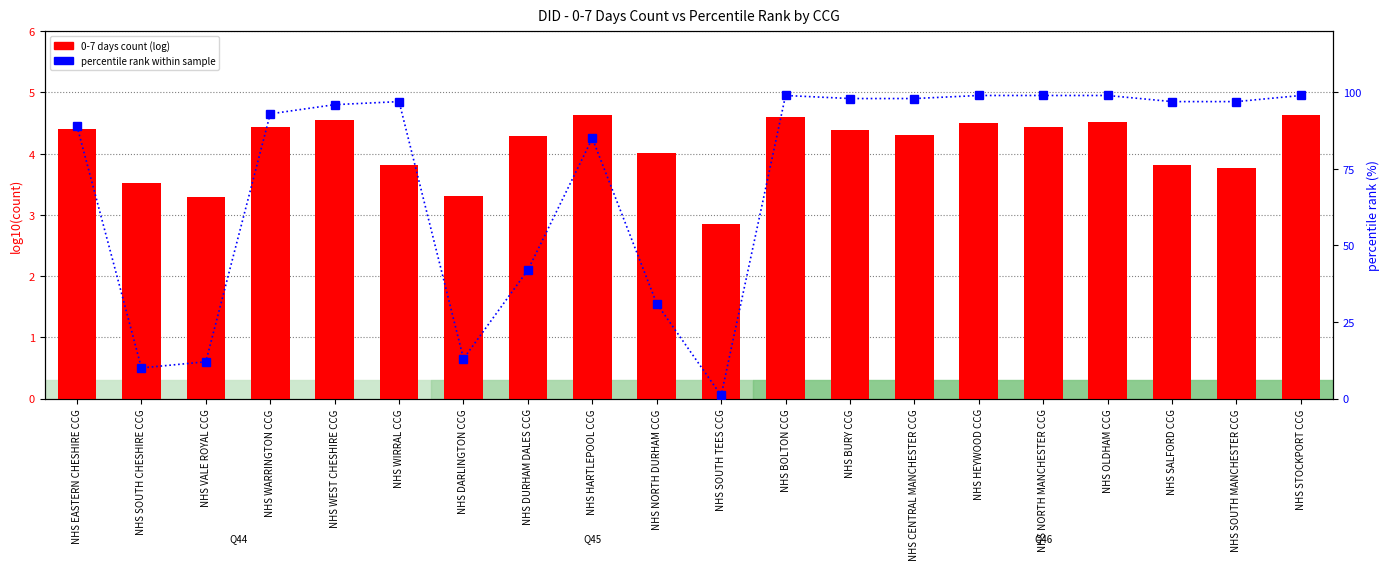

What is the total value across all series at NHS DARLINGTON CCG?

16.3